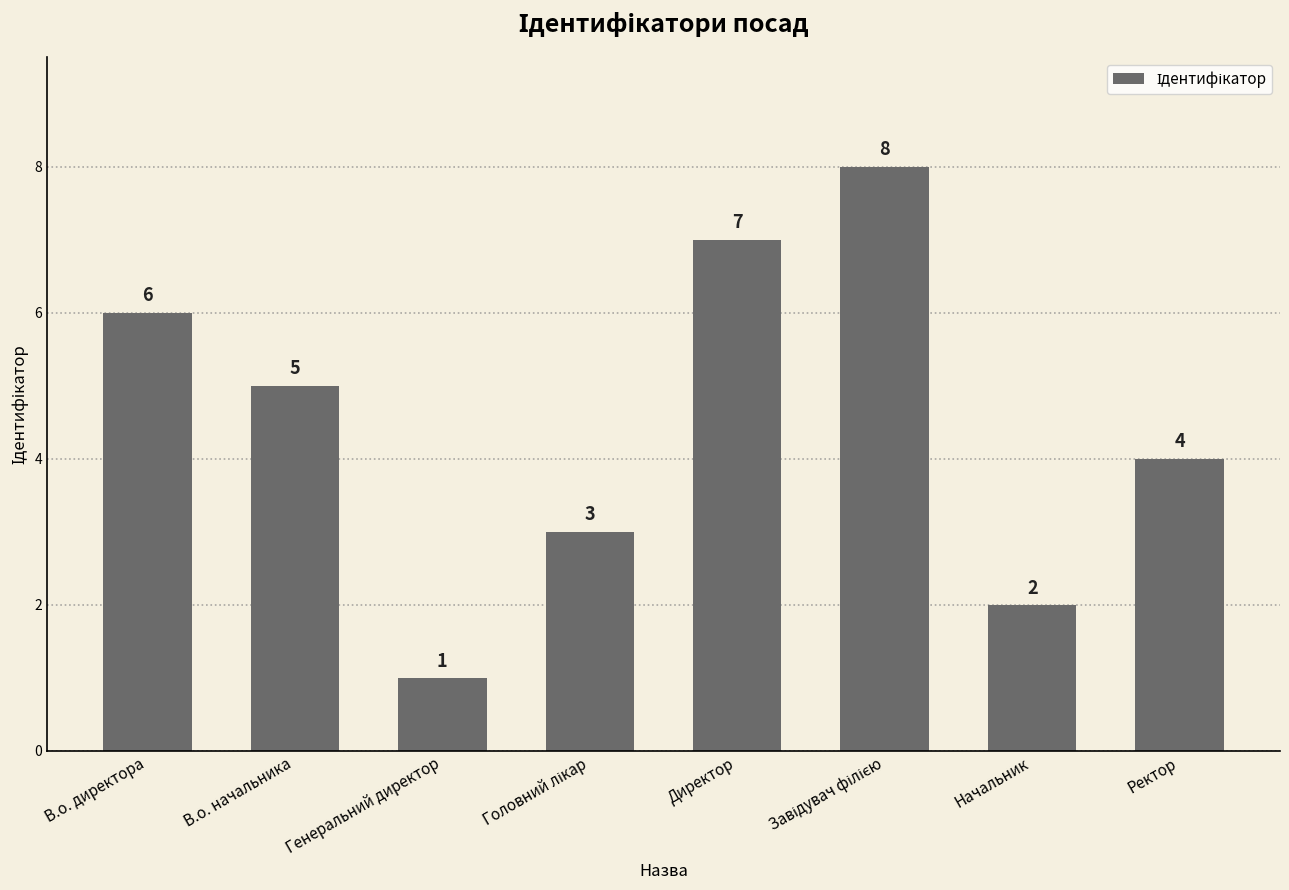

What is the difference between the maximum and second lowest values?

6